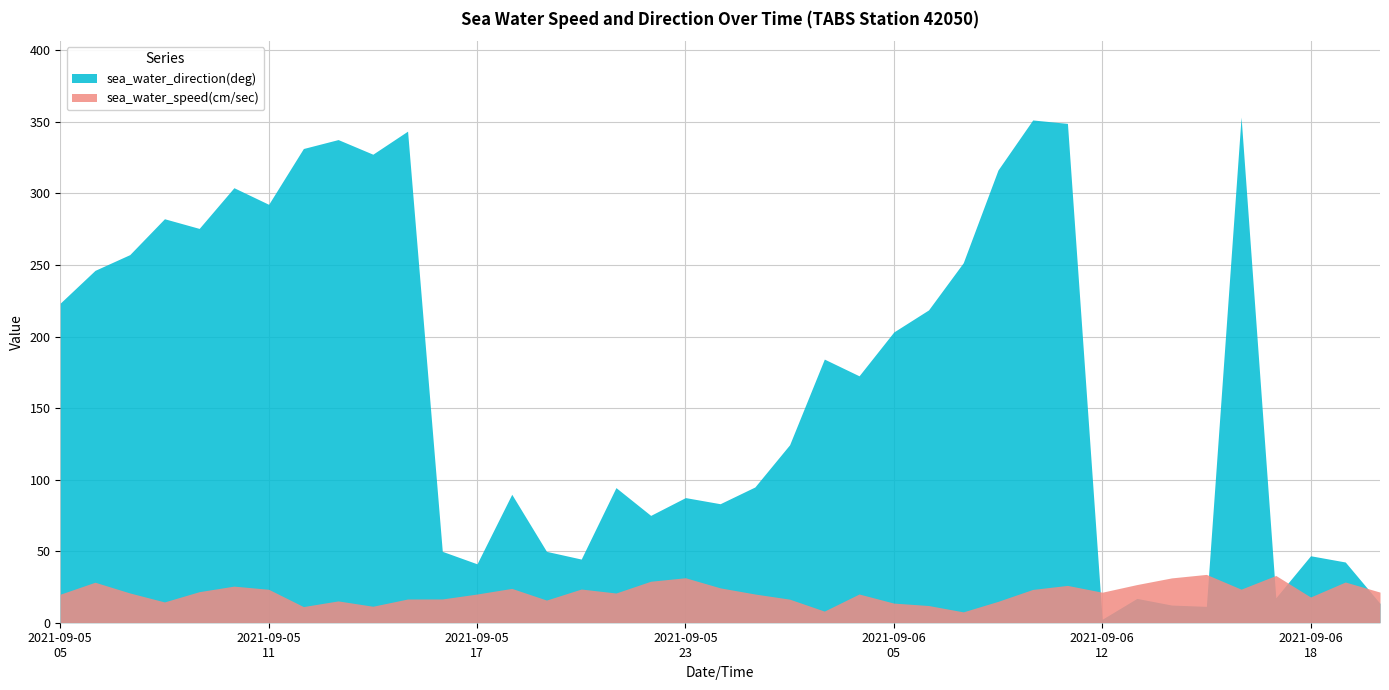

What is the greatest value displayed?

353.4